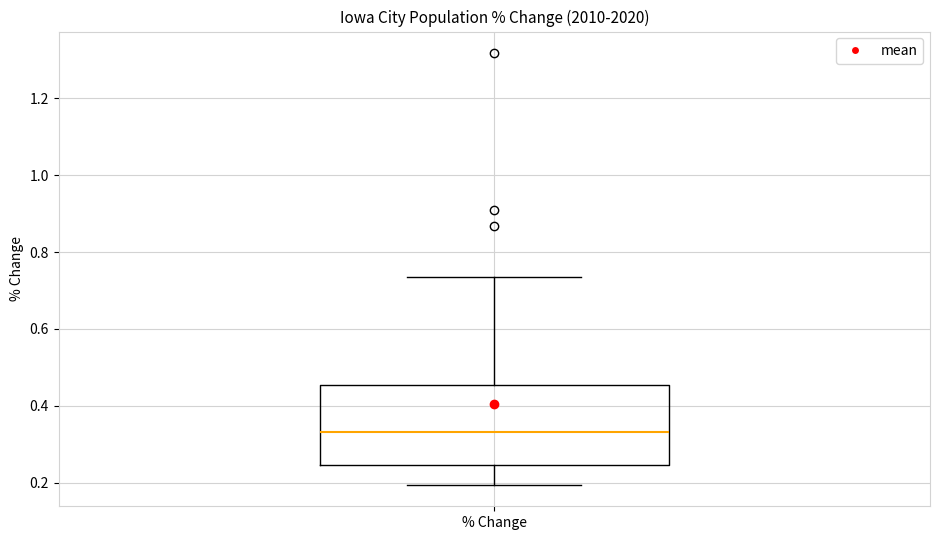

Read this box plot against the y-axis: the position of the median line, the range covered by the box, and the ends of both whiskers. The values are not printed on the chart, so give them approximately, as read against the axis.

median 0.34, box 0.24 to 0.46, whiskers 0.20 to 0.74